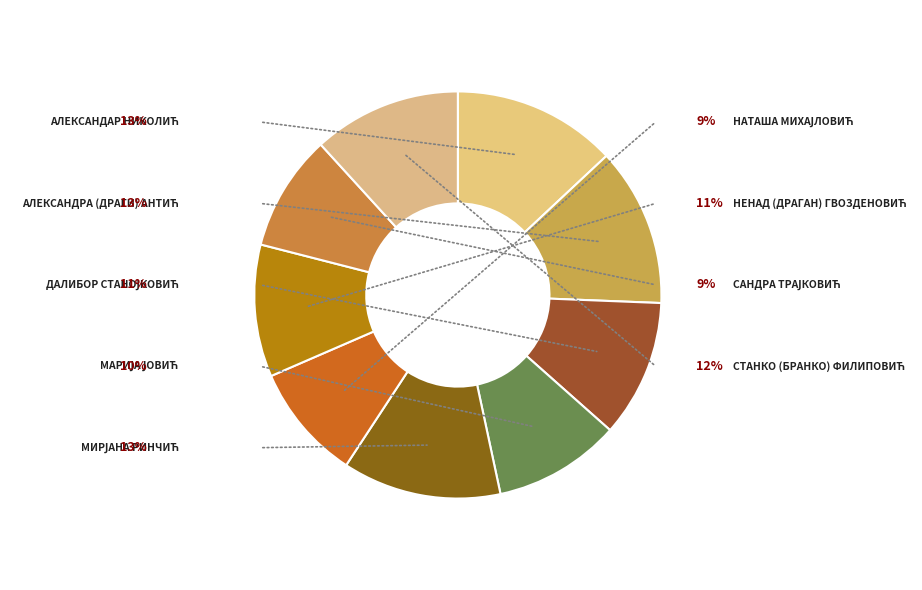

To the nearest percent, what is the average slice percentage?

11%